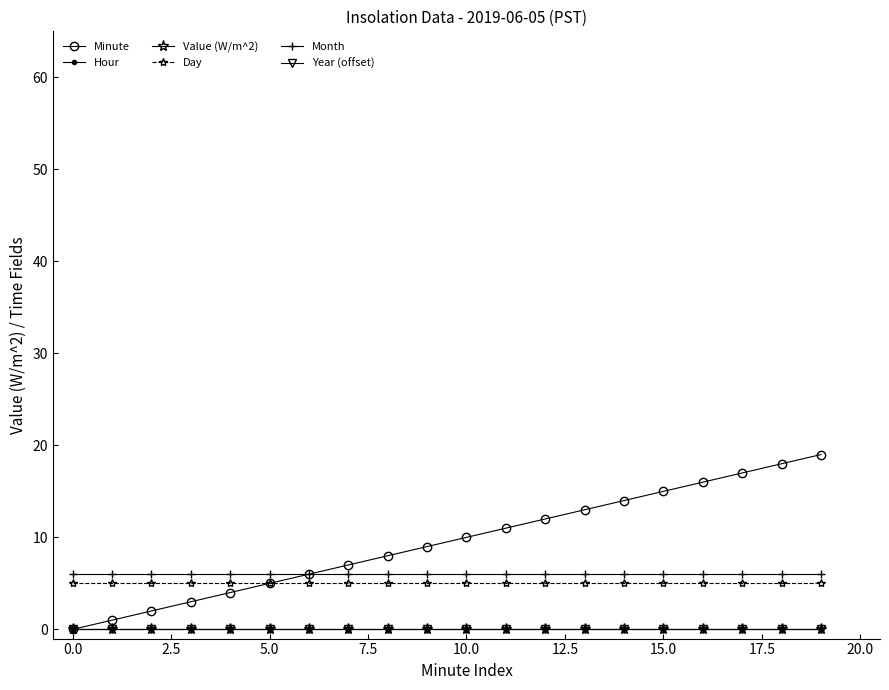

At which category is the sum across all series the highest?

19